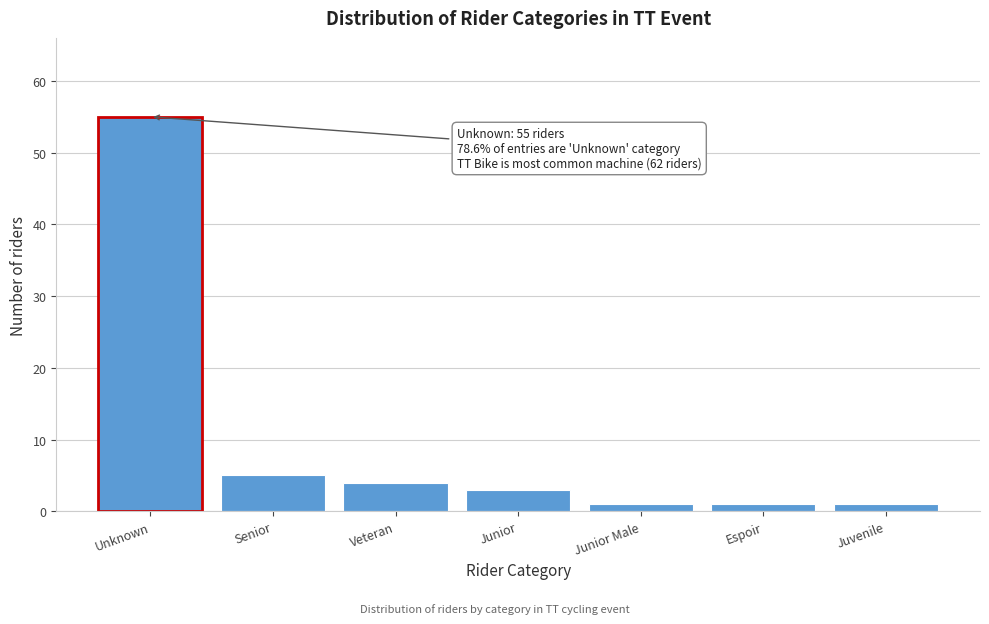

Reading right to left, list all the values displayed in this chart.

1	1	1	3	4	5	55